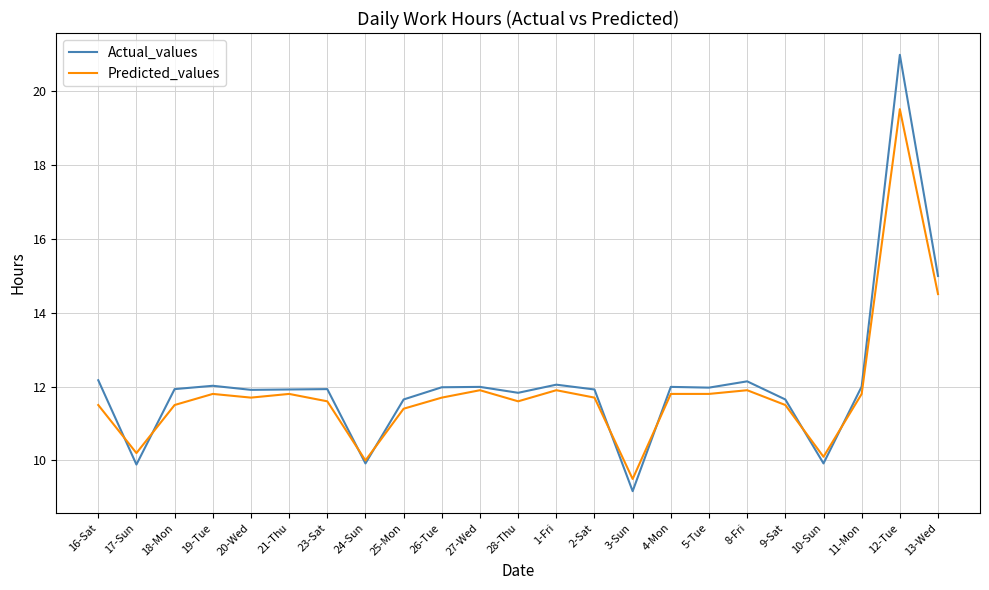

At how many categories does at least one series exceed 20?

1